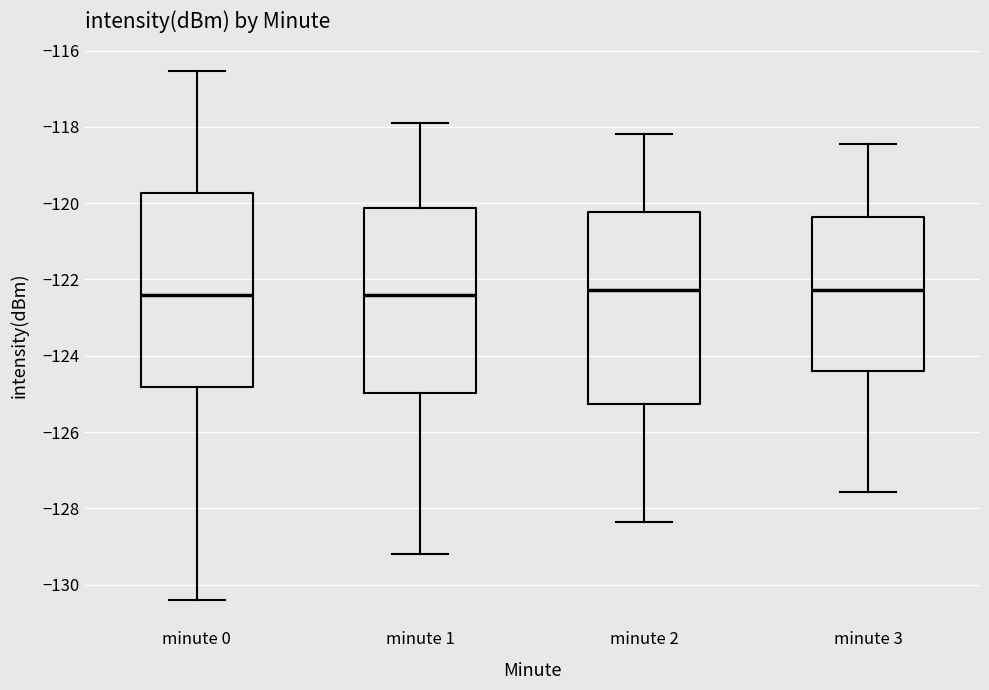

Where is the upper edge of the box for minute 3 on the y-axis? The values are not printed on the chart, so give them approximately, as read against the axis.

-120.4